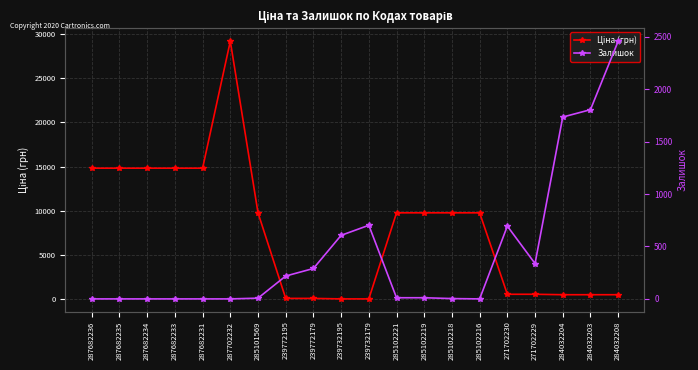

What is the difference between the second highest and second lowest values in the Ціна (грн) series?

14761.7